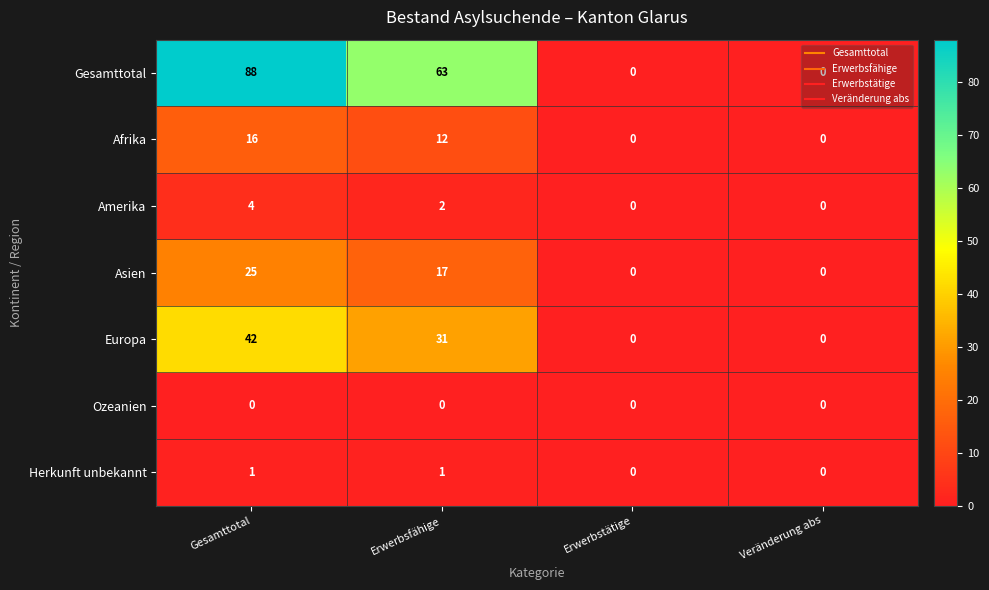

What is the highest value of the Gesamttotal series?

88